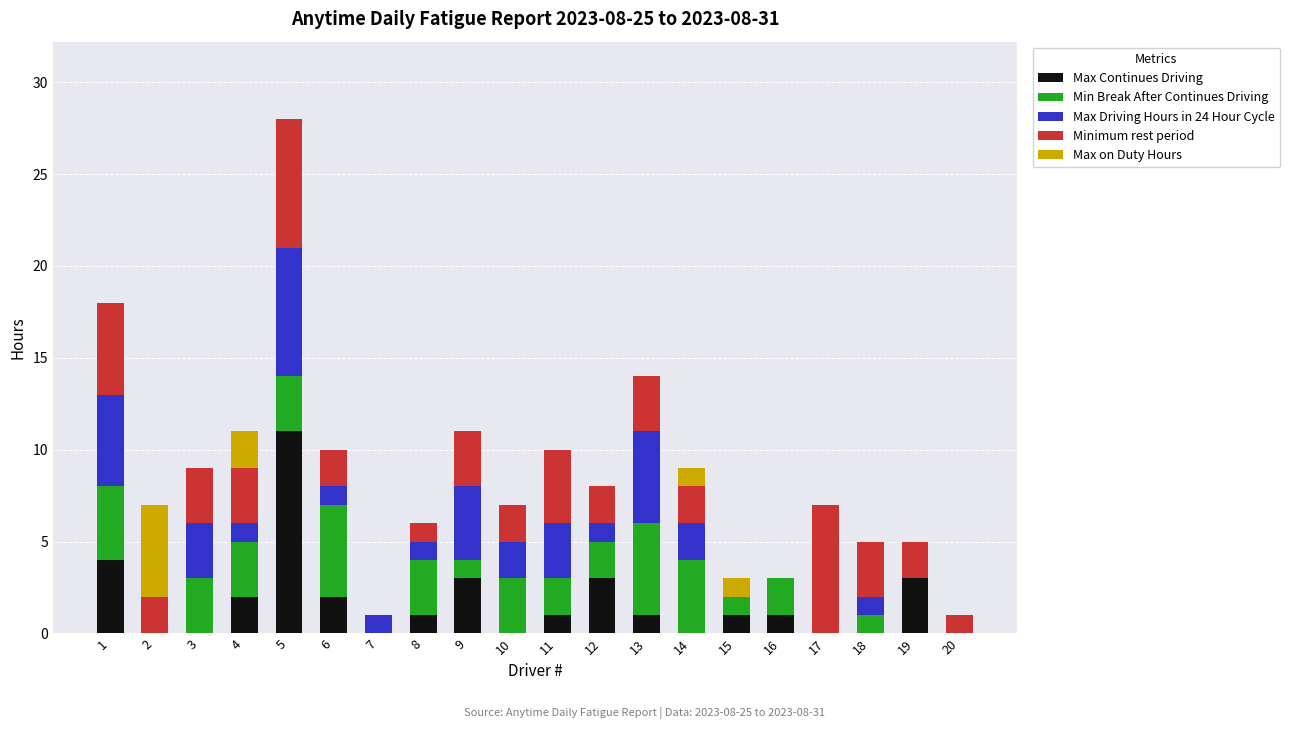

How many data points does each series have?

20